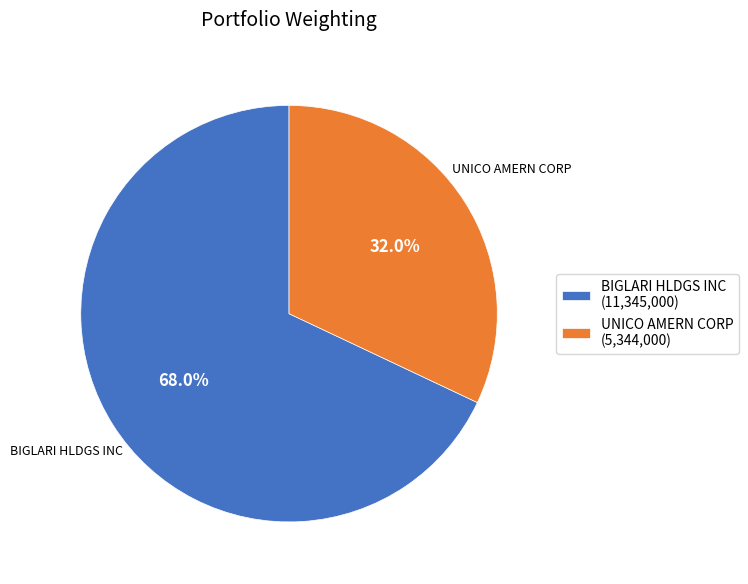

True or false: BIGLARI HLDGS INC accounts for 68% of the total.

True